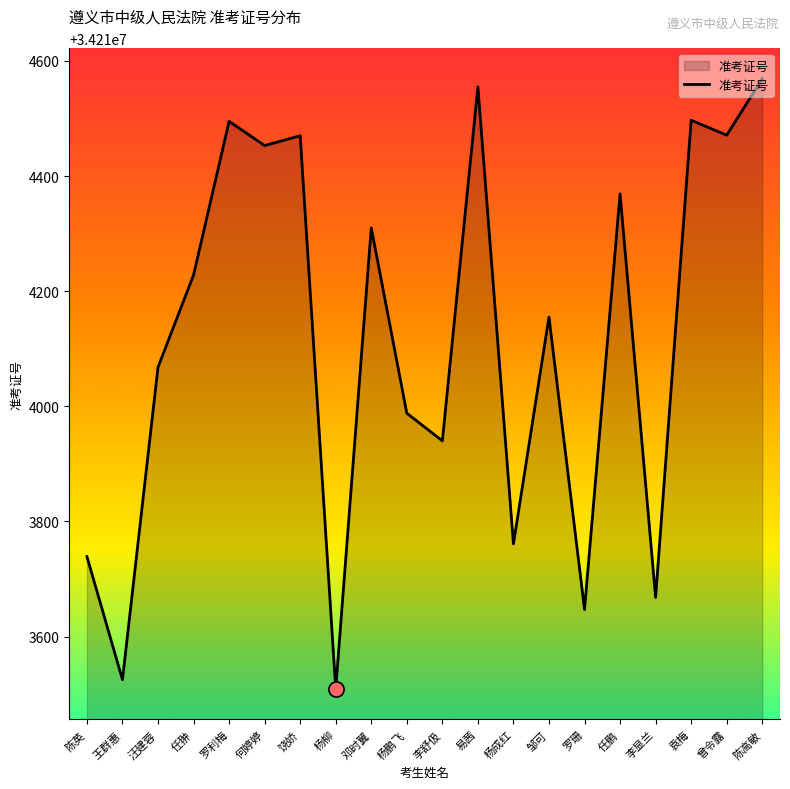

Between 饶娇 and 任鹏, which is larger?

饶娇